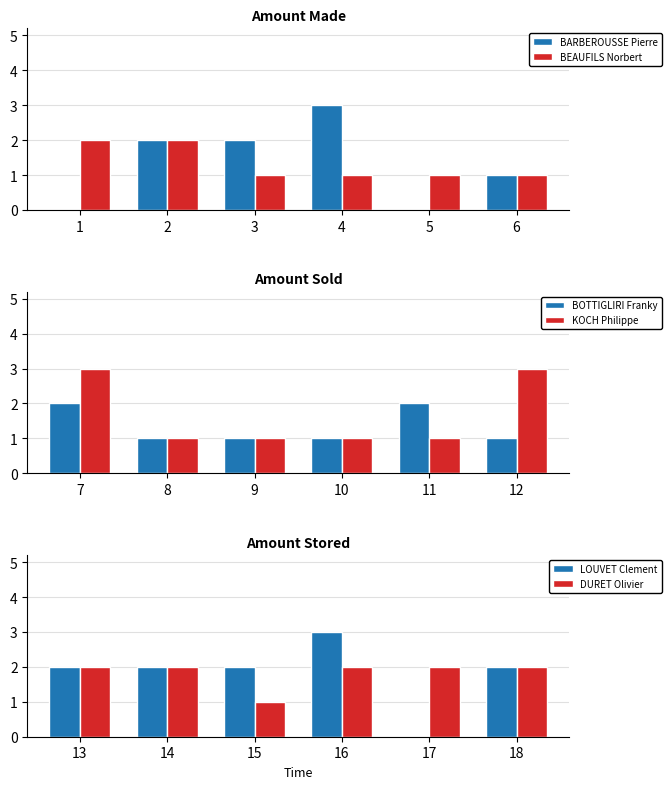

What is the value of the BOTTIGLIRI Franky bar at the 4th from the left?

1